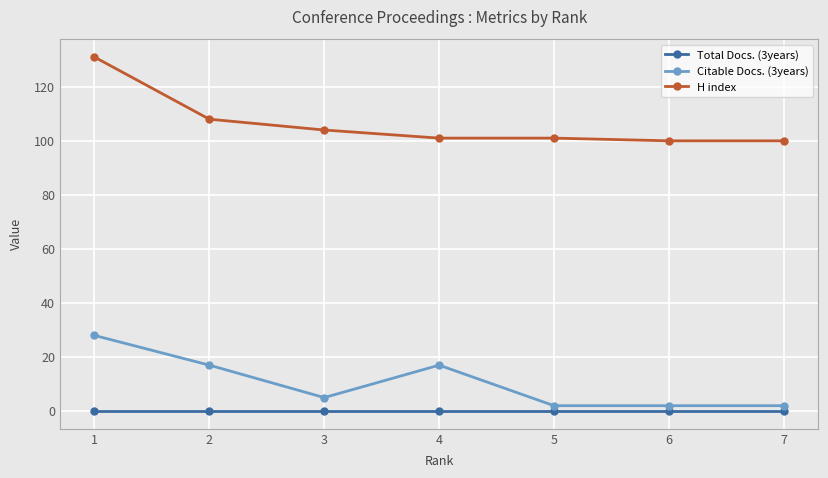

What is the greatest value displayed?

131